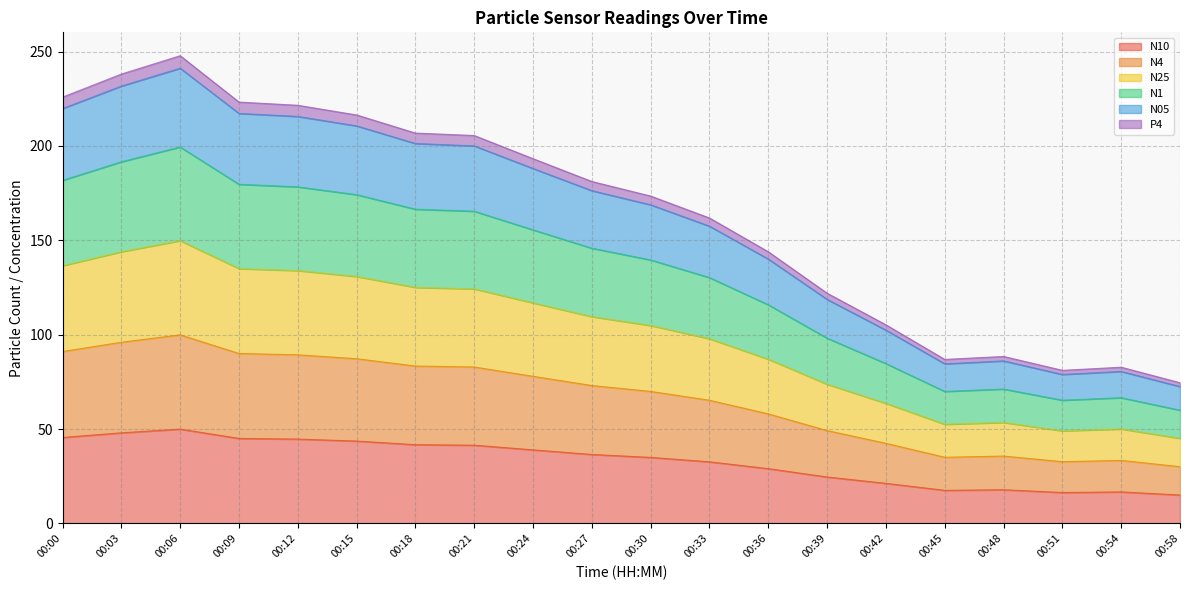

What is the total value across all series at 00:51?

81.1